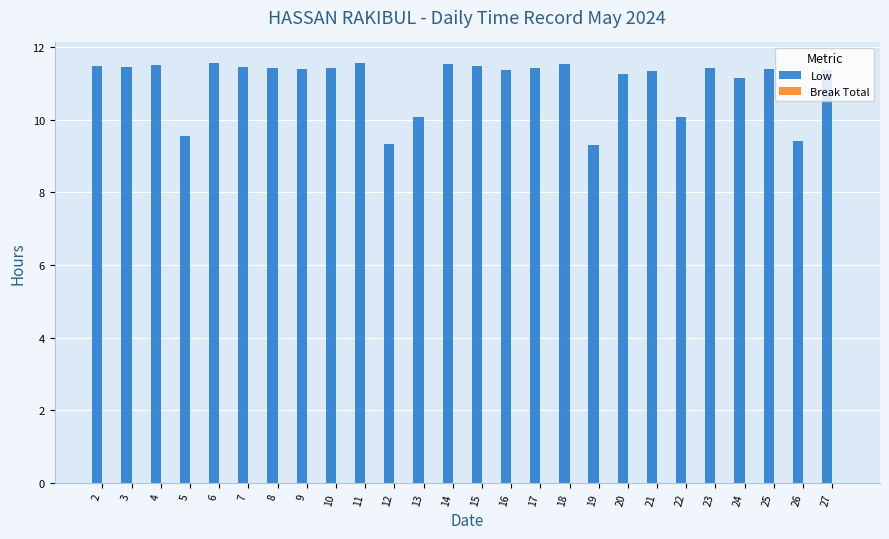

The value at 17 is 2.7. True or false?

False